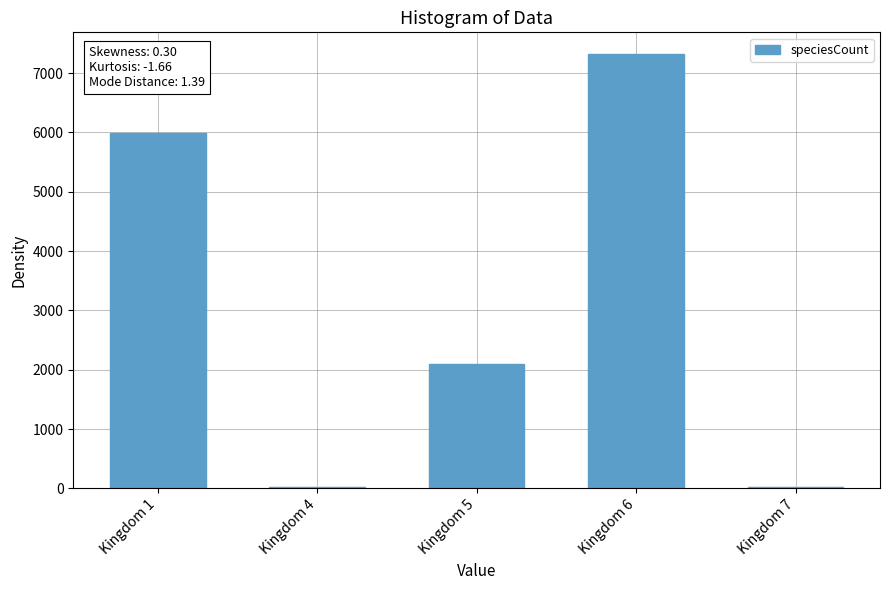

Reading left to right, what are all the values shown in this chart?

5990	14	2089	7321	14